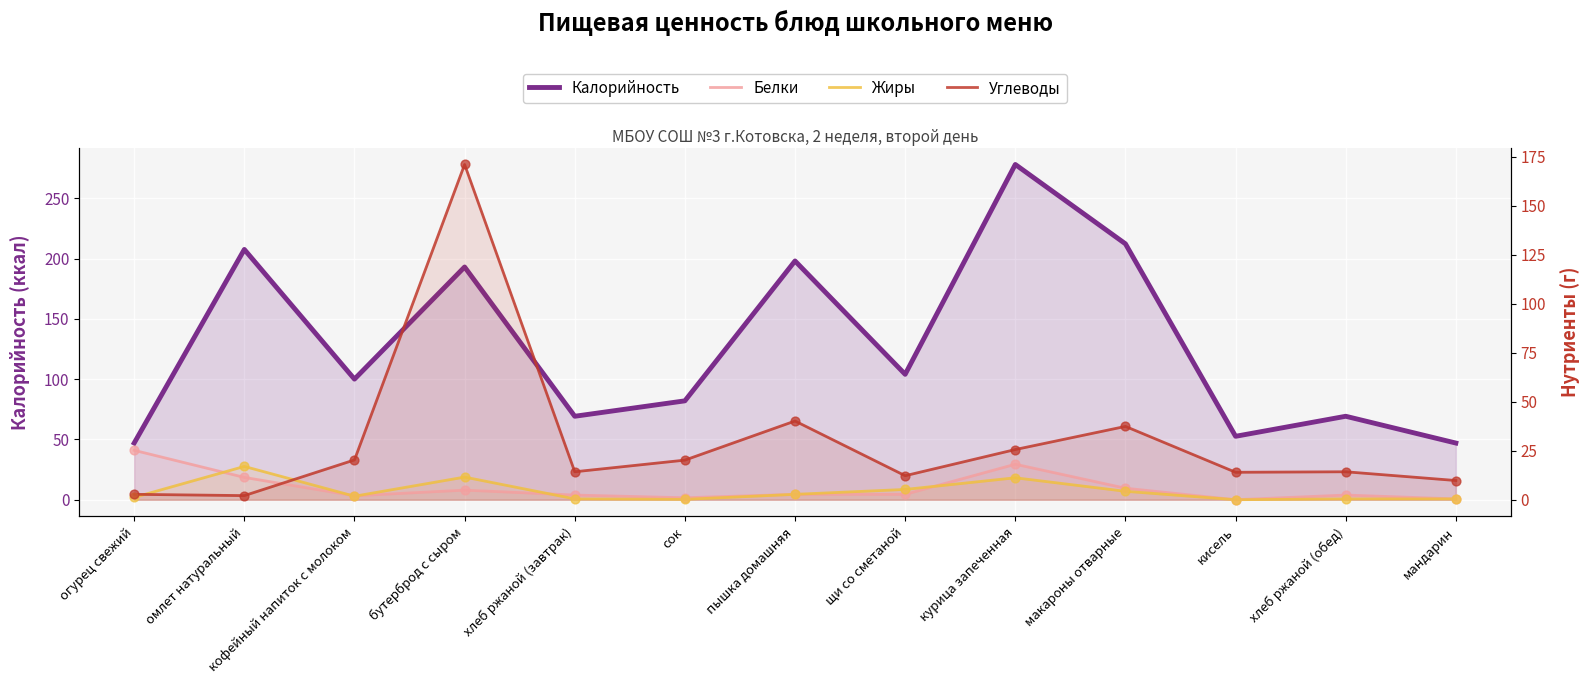

What are all the series names shown in the legend?

Калорийность, Белки, Жиры, Углеводы